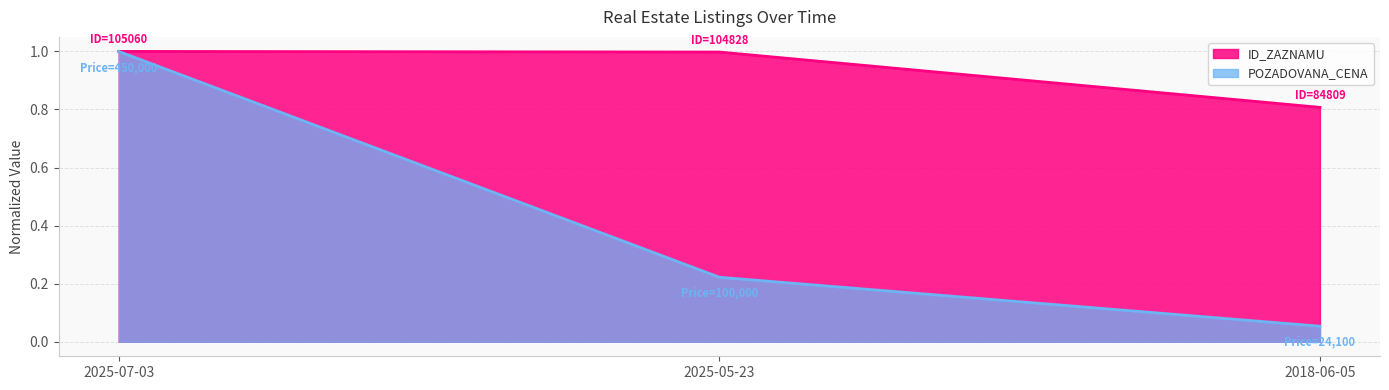

What position from the right is 2025-07-03?

3